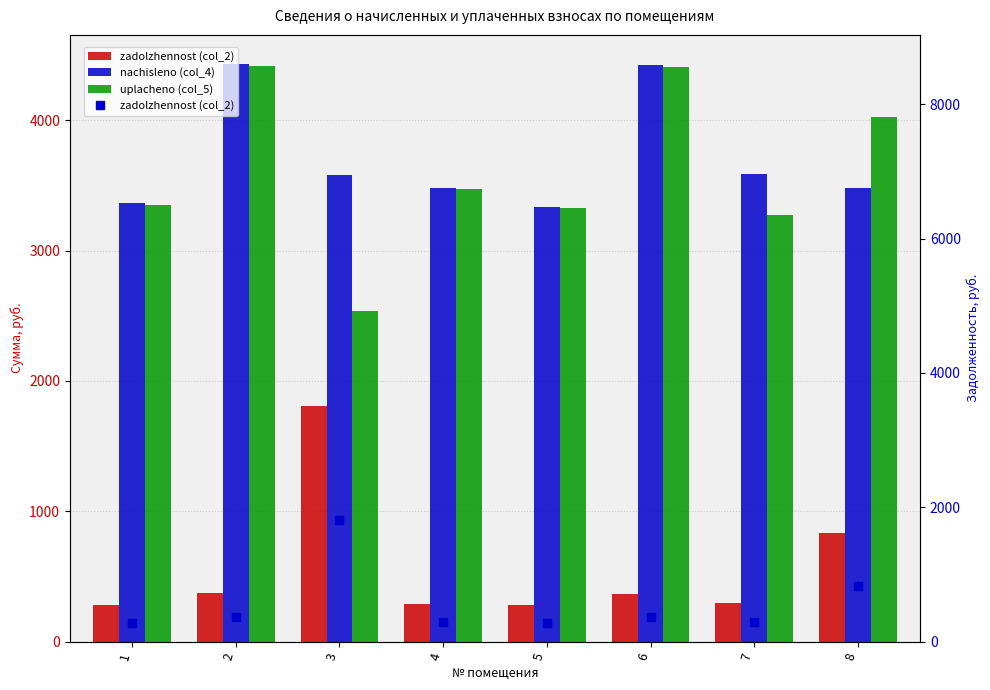

Which label corresponds to the smallest value in the chart?

5